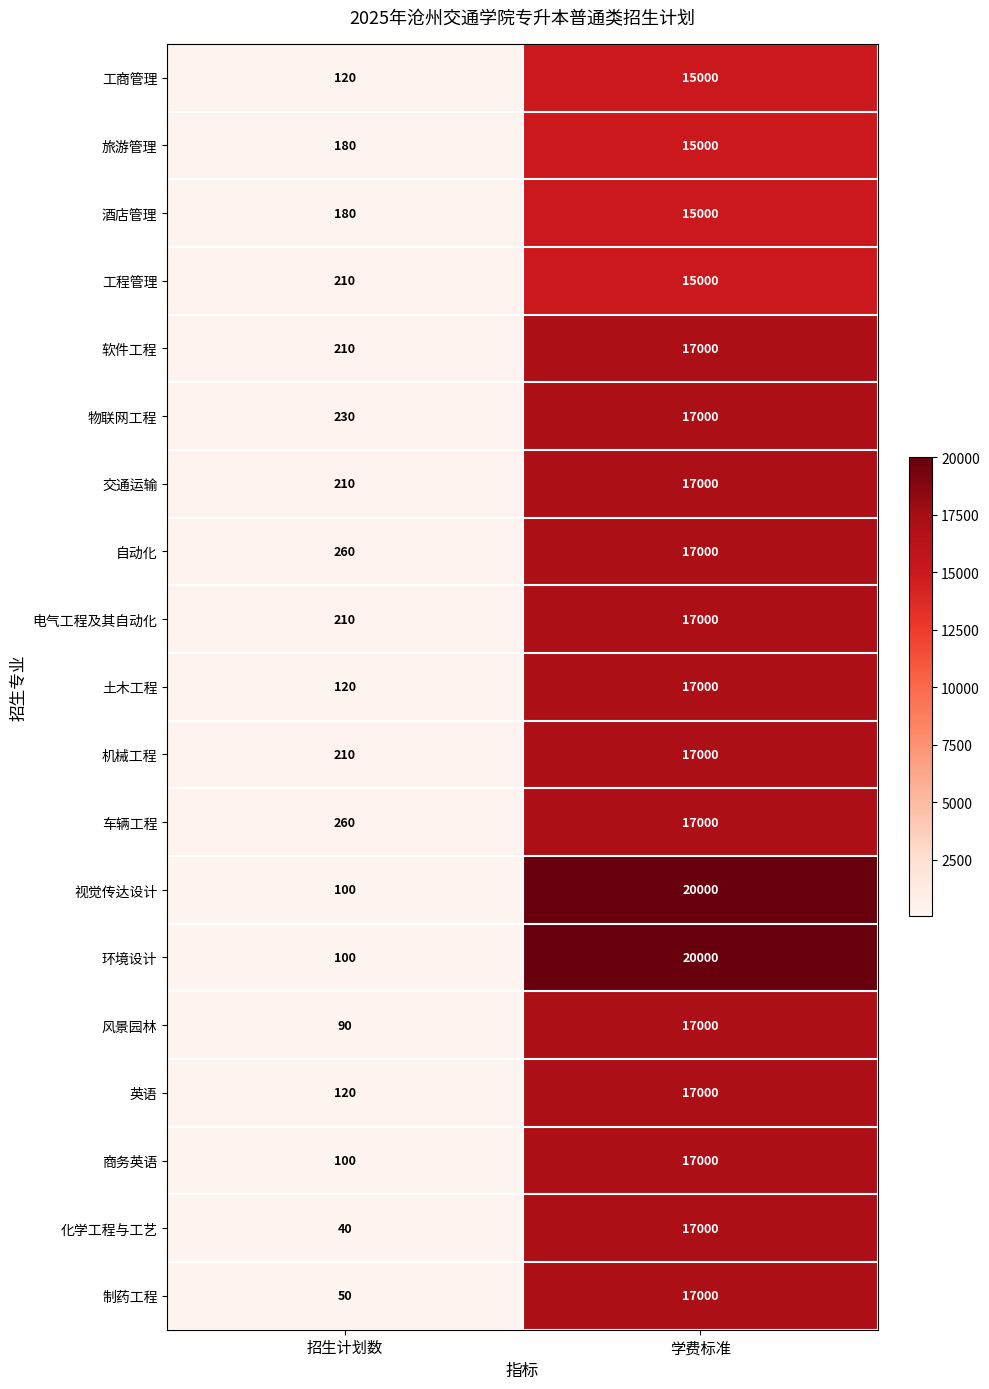

List the labels in order of 土木工程 value, smallest first.

招生计划数, 学费标准